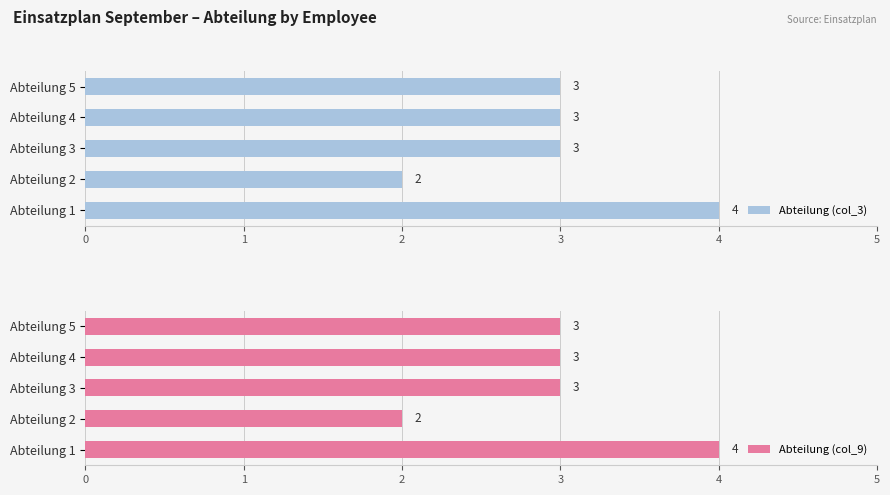

The Abteilung (col_3) series shows 5 at Abteilung 3. True or false?

False